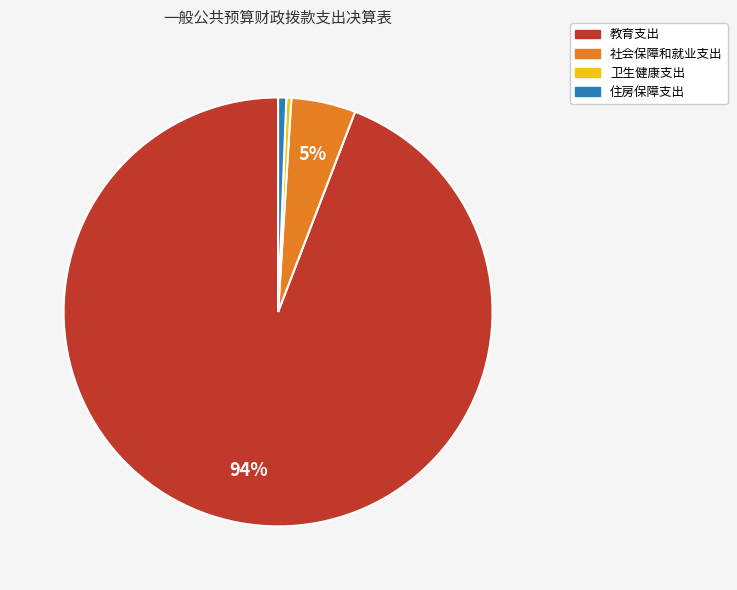

Does any single category account for the majority?

Yes